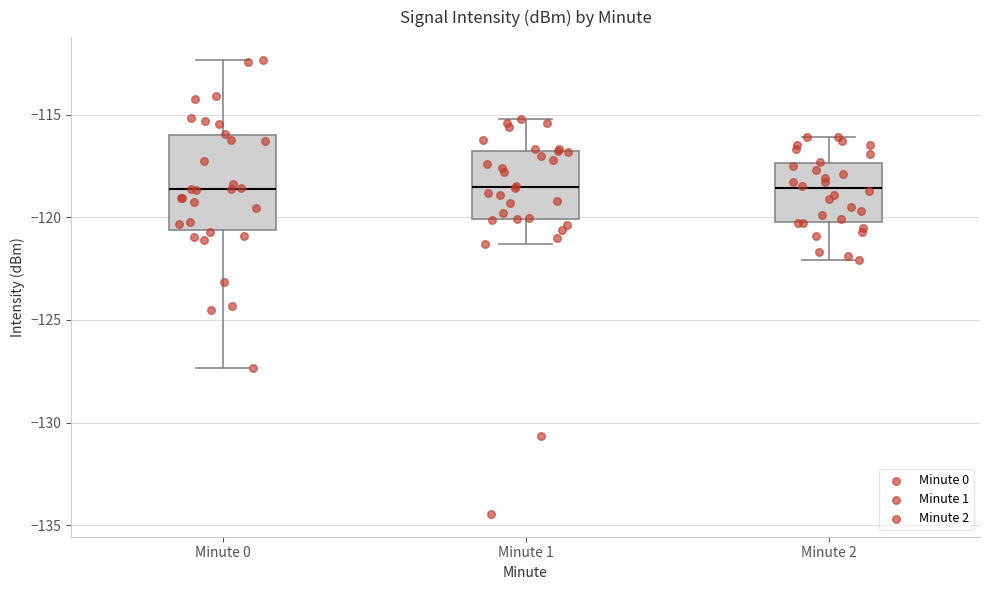

Reading left to right, read every box against the y-axis: the position of its median line, the range the box covers, and the ends of its whiskers. The values are not printed on the chart, so give them approximately, as read against the axis.

Minute 0: median -118.5, box -120.5 to -116.0, whiskers -127.5 to -112.5
Minute 1: median -118.5, box -120.0 to -117.0, whiskers -121.5 to -115.0
Minute 2: median -118.5, box -120.0 to -117.5, whiskers -122.0 to -116.0